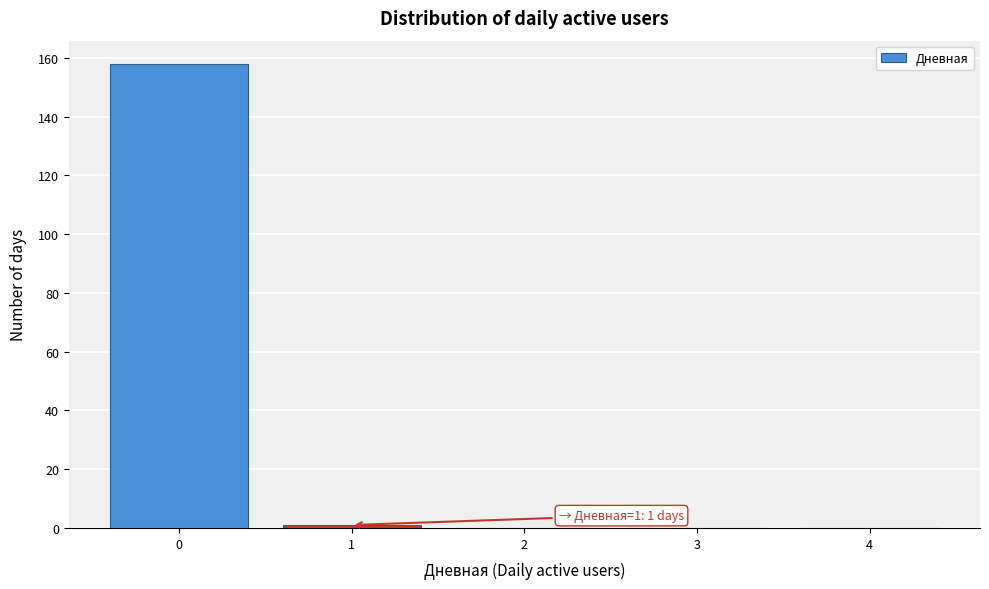

Over which range of the x-axis is the bar tallest?

-0.5 to 0.5